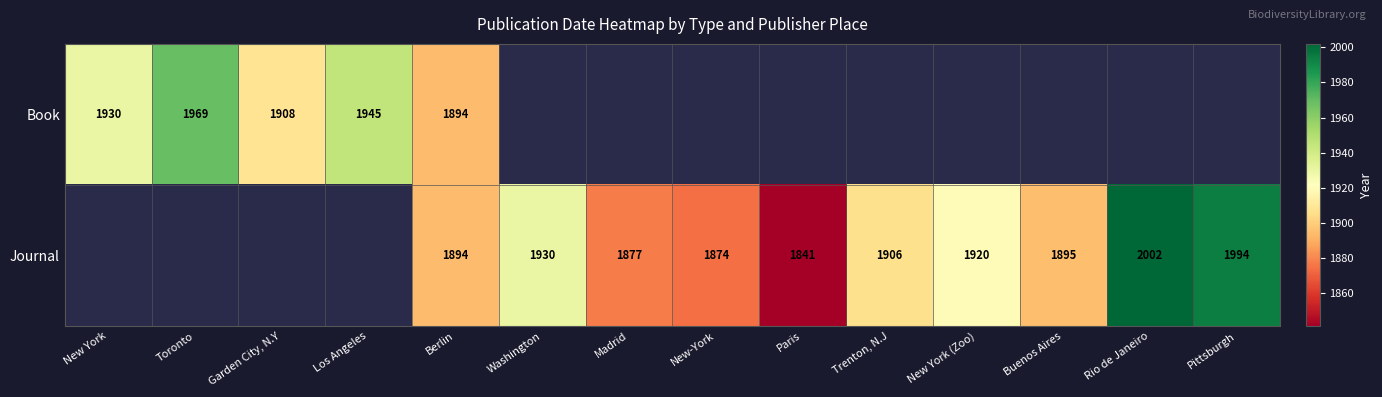

True or false: Journal has a value of 2613 at Trenton, N.J.

False